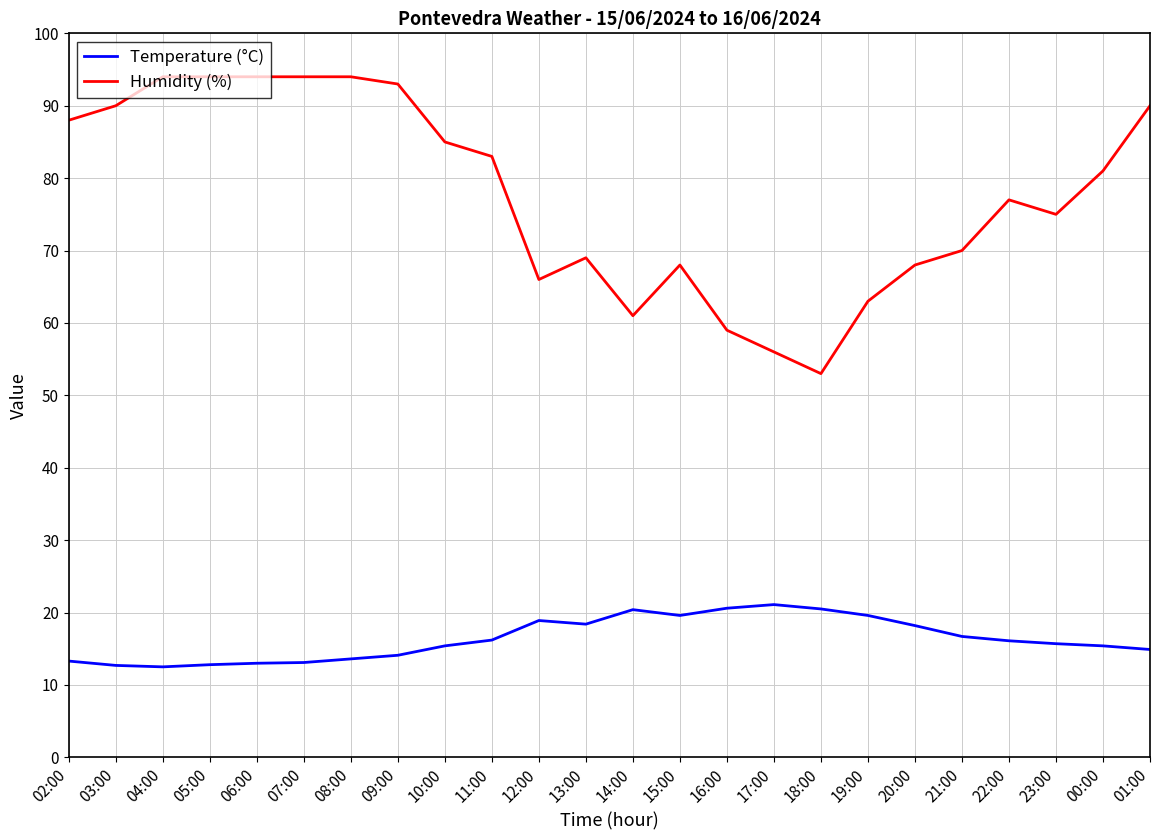

What is the sum of all Humidity (%) values?

1865.0